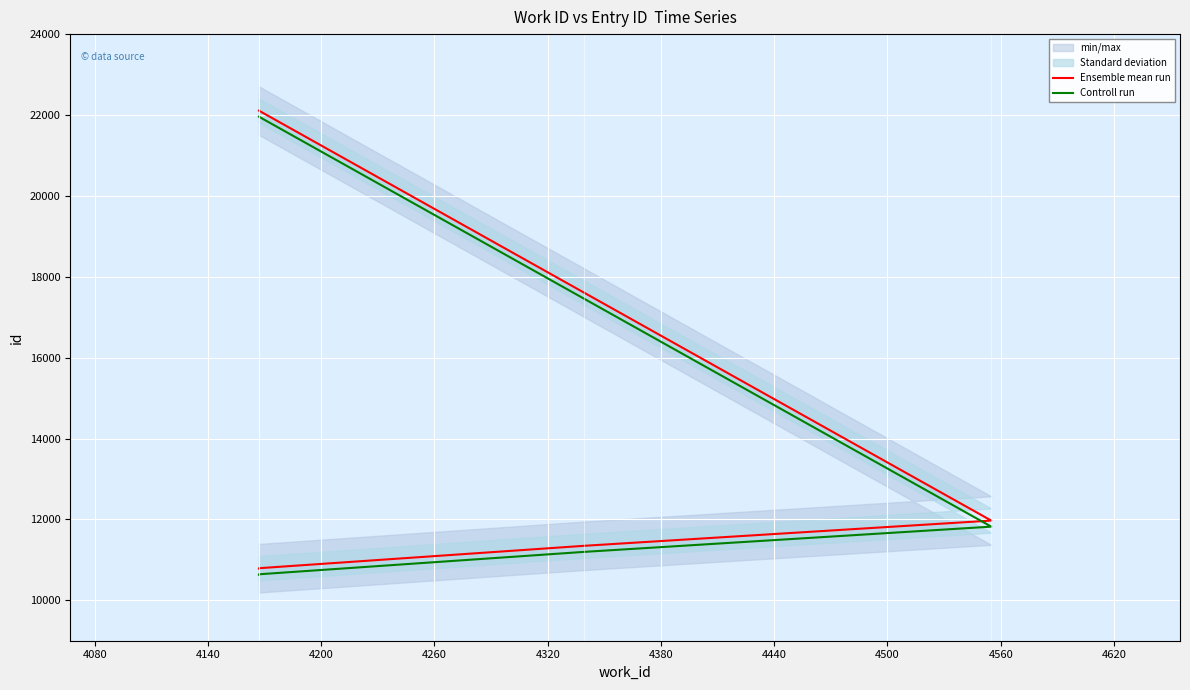

What is the highest value of the Controll run series?

21958